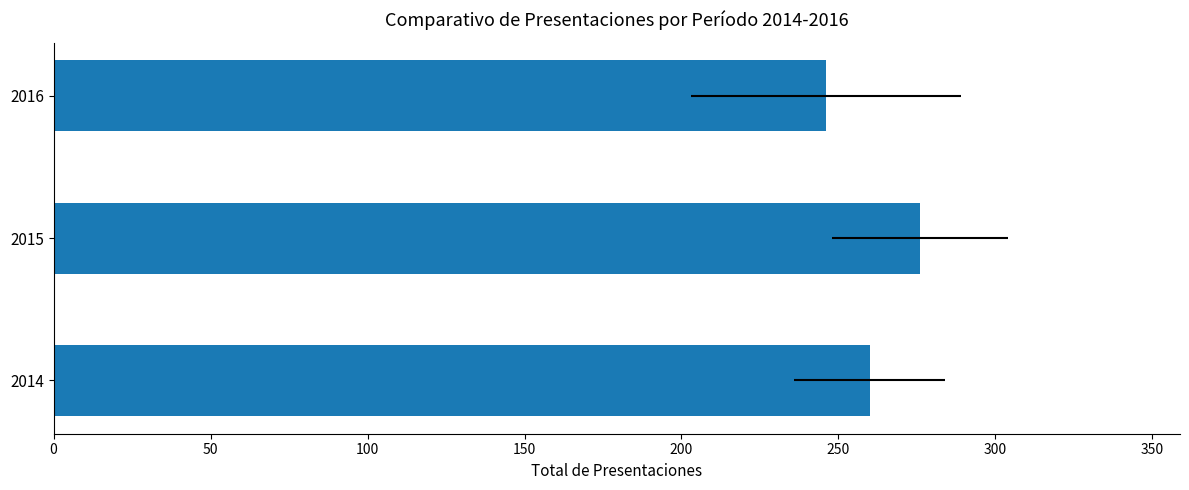

Count the number of categories in the chart.

3